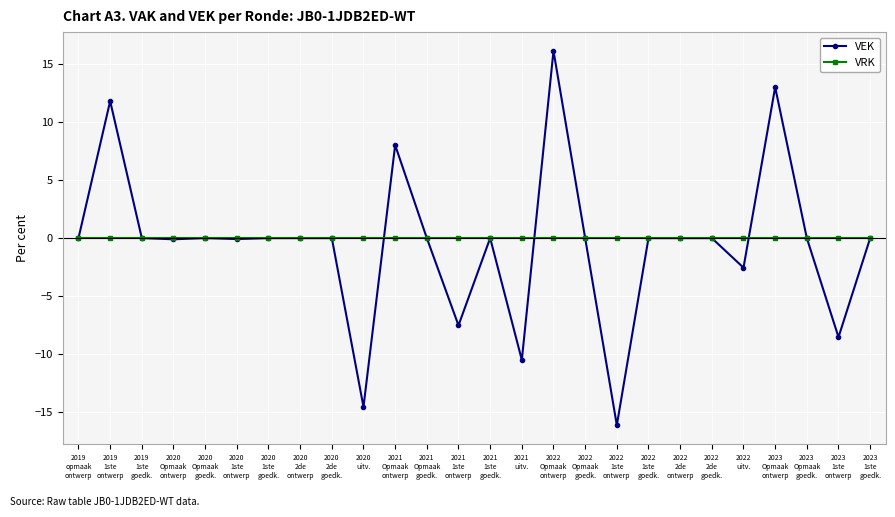

Which series has the largest range (max minus min)?

VEK